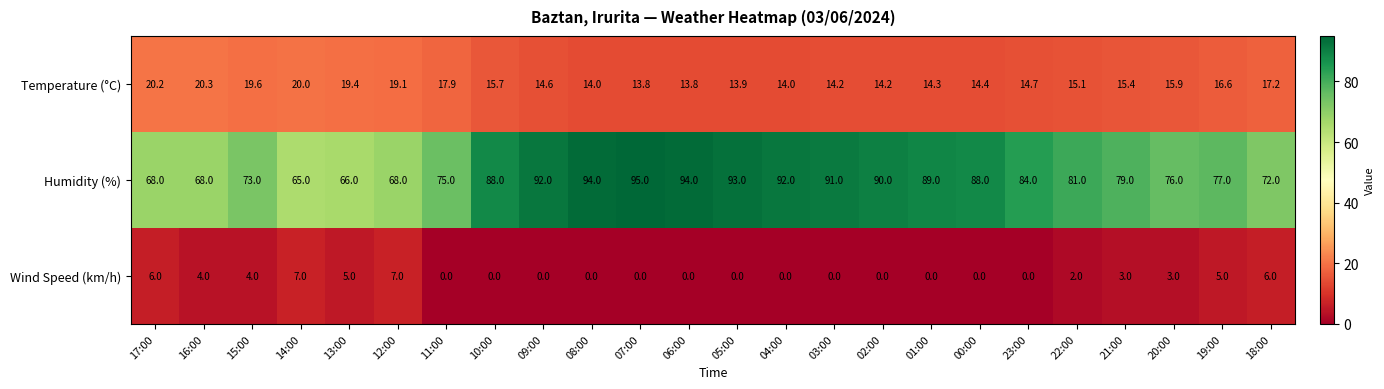

Rank the series by their average value, from lowest to highest.

Wind Speed (km/h), Temperature (°C), Humidity (%)